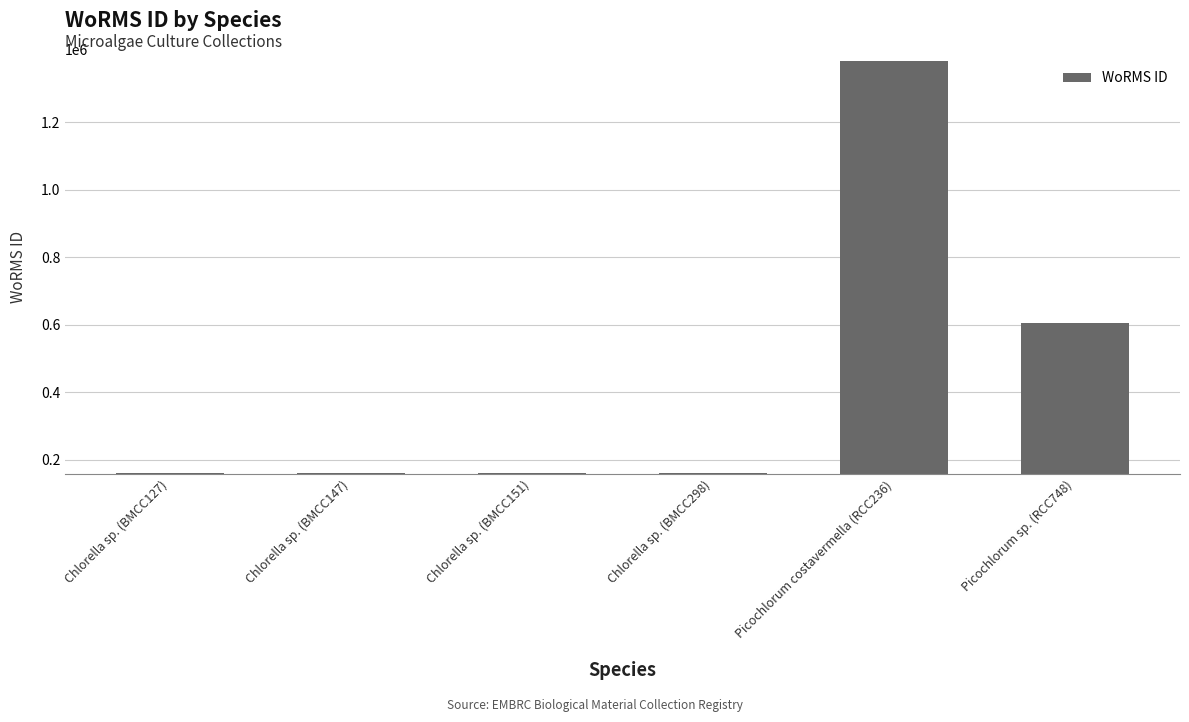

Are the bars horizontal?

No